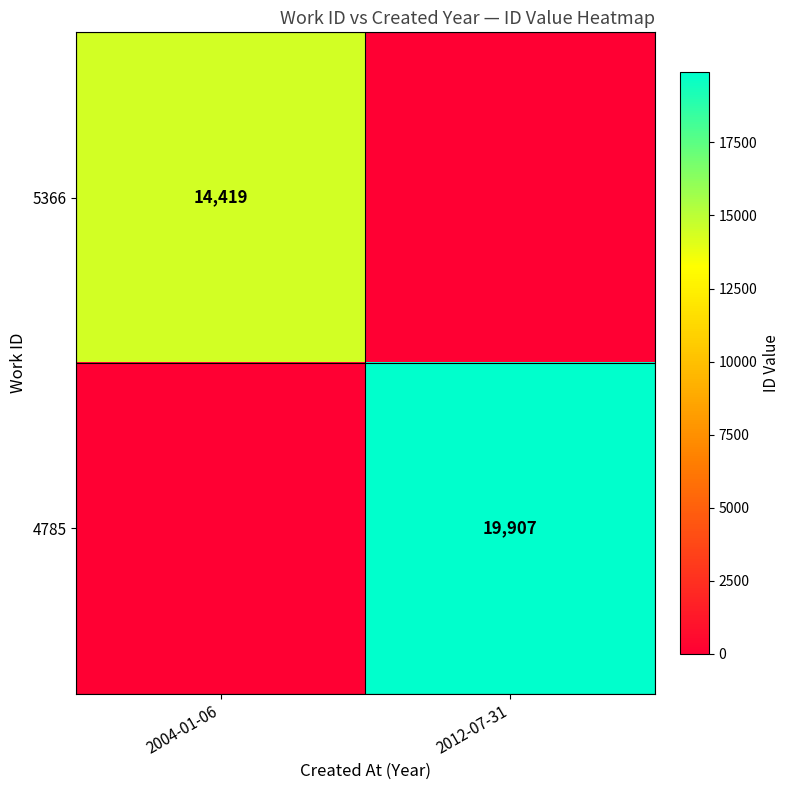

True or false: 5366 has a value of 3639 at 2004-01-06.

False